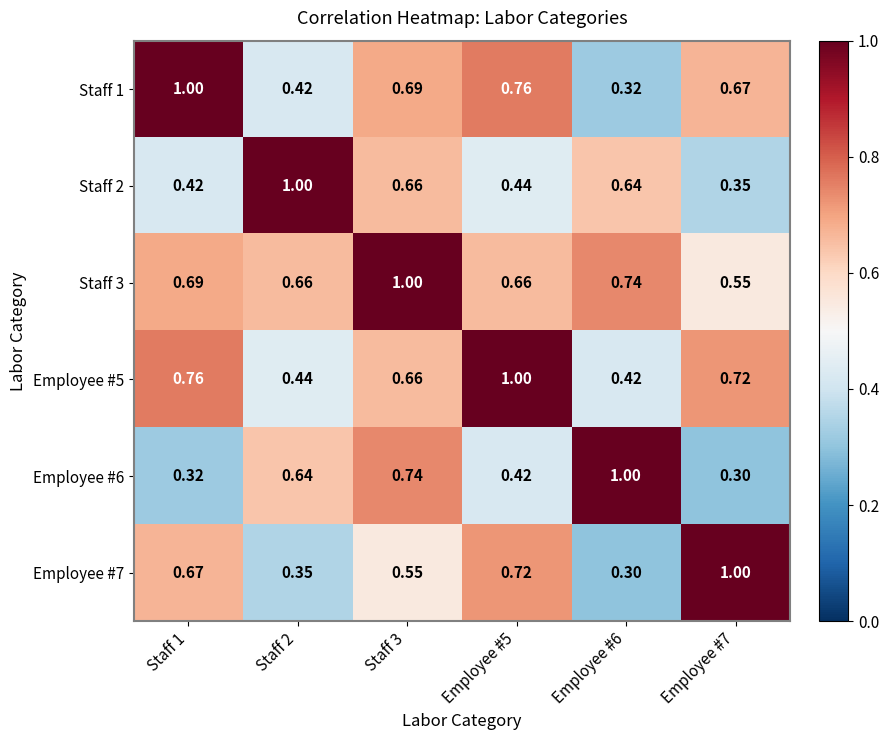

Is the value of Staff 1 at Staff 3 greater than the value of Staff 3 at Employee #7?

Yes